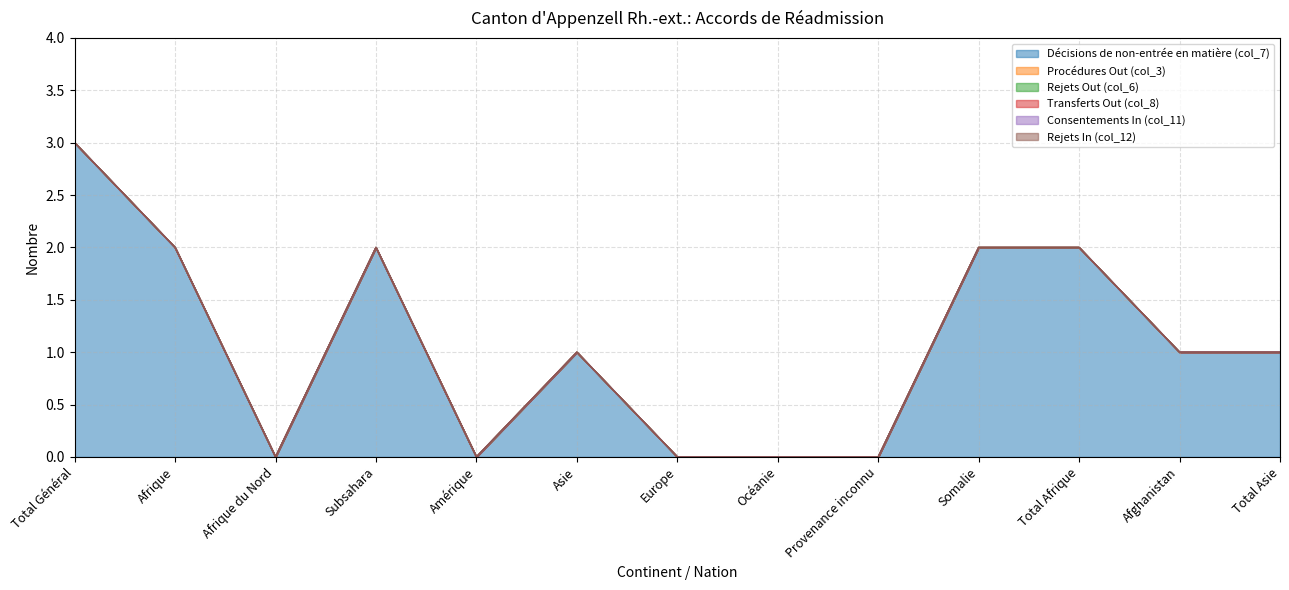

What are all the series names shown in the legend?

Décisions de non-entrée en matière (col_7), Procédures Out (col_3), Rejets Out (col_6), Transferts Out (col_8), Consentements In (col_11), Rejets In (col_12)